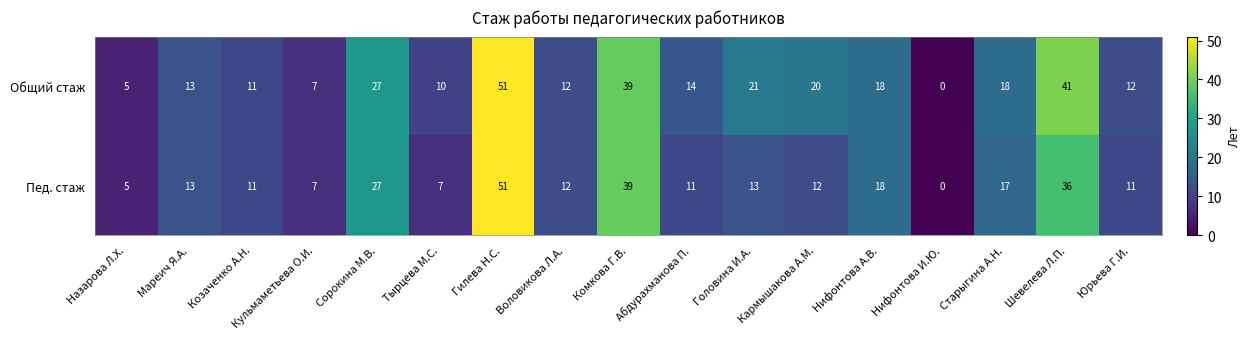

List the series in order of their overall mean, highest first.

Общий стаж, Пед. стаж